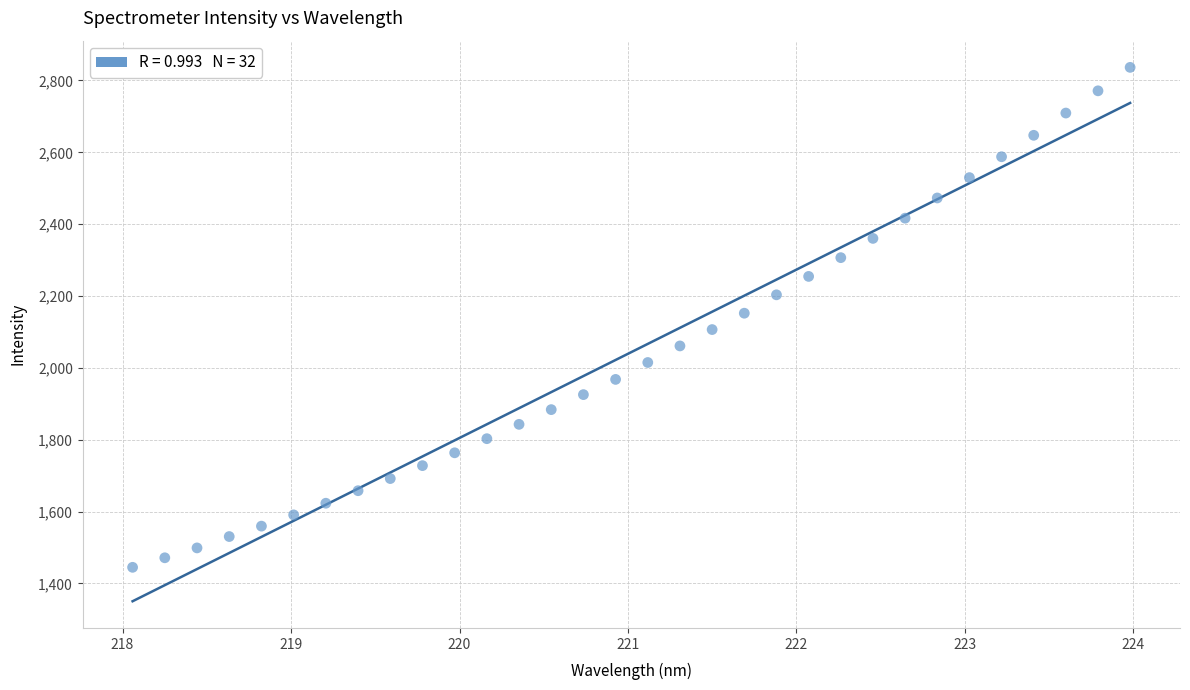

What is the range of Y values (max minus min)?

1391.7